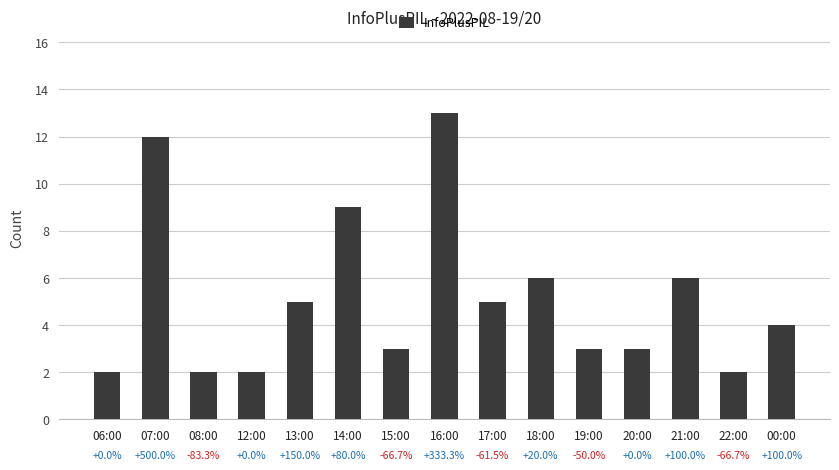

Does the chart contain stacked bars?

No